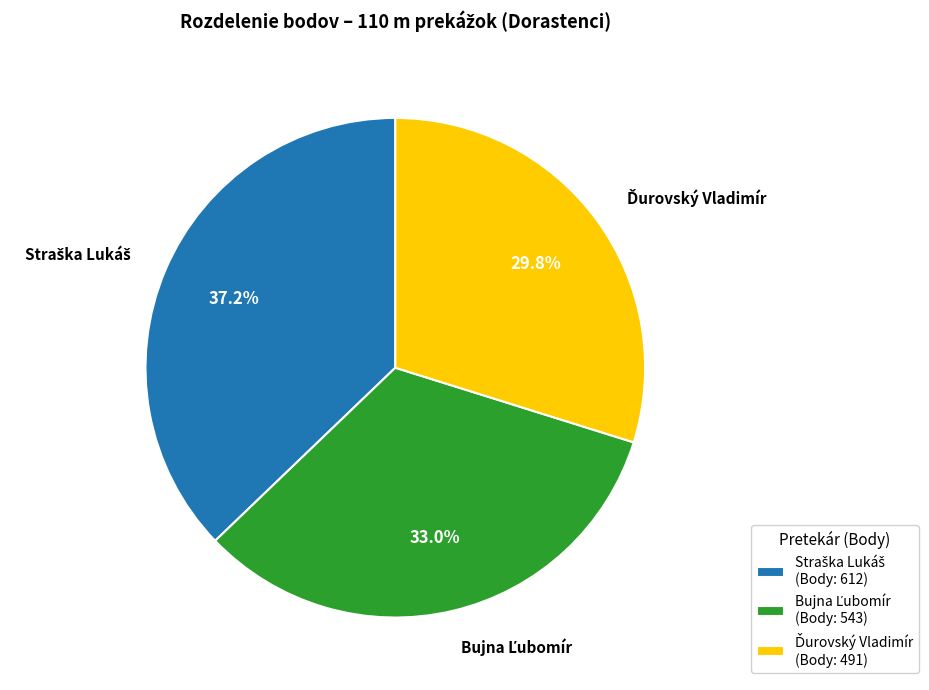

How many segments does this pie chart have?

3